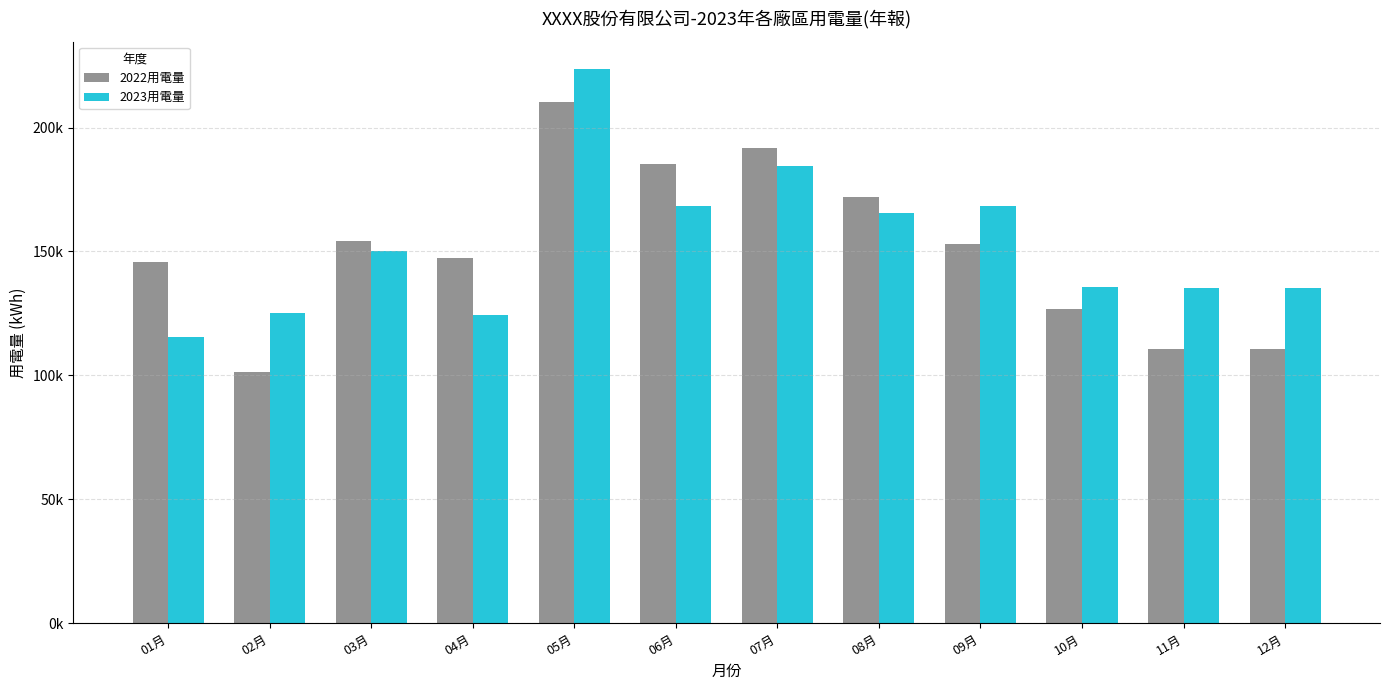

At which category is the sum across all series the highest?

05月